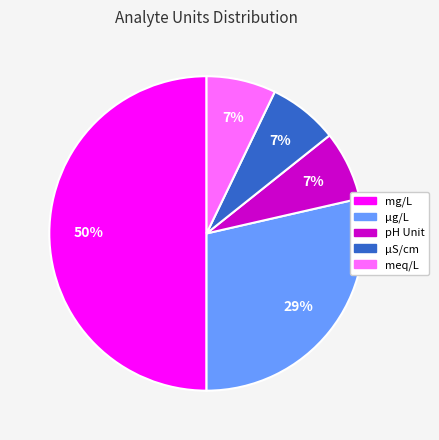

Is it true that meq/L is 7% of the pie?

True